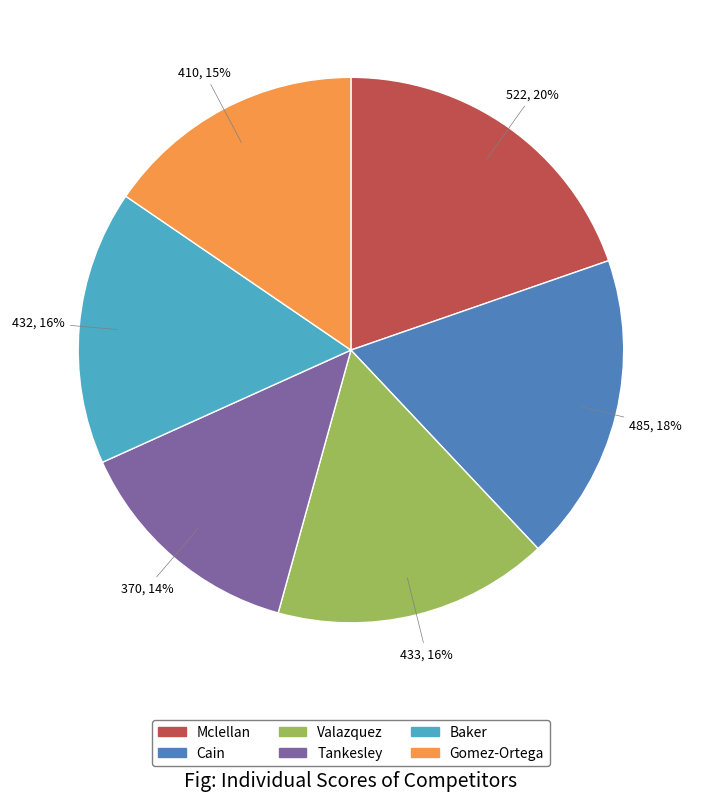

Is it true that Valazquez is 8% of the pie?

False